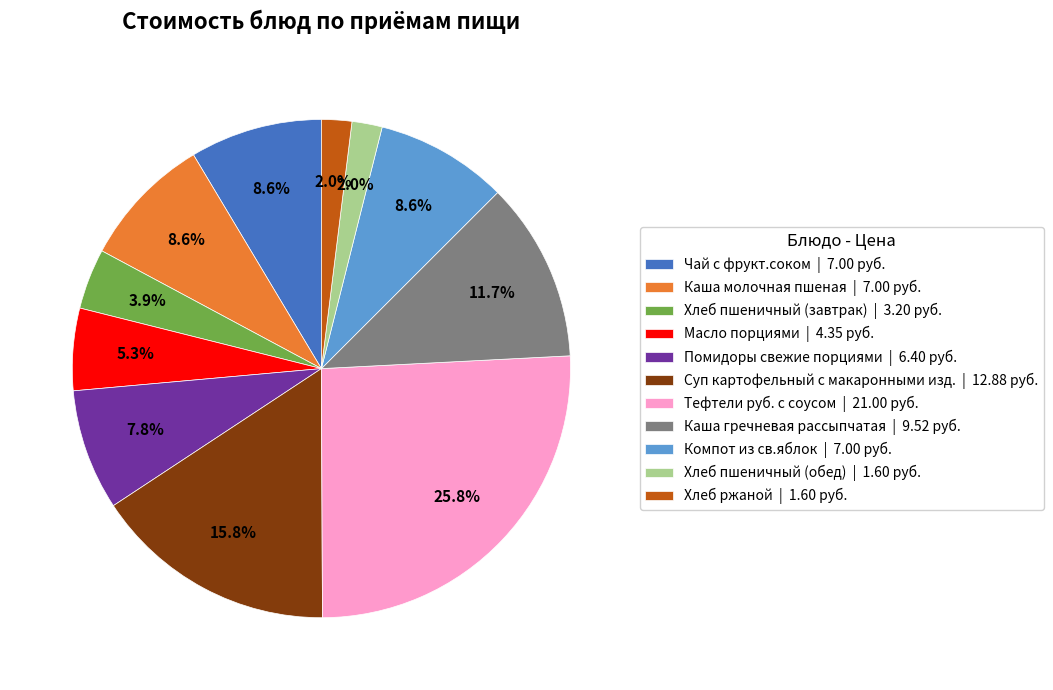

What is the largest slice in the pie chart?

Тефтели руб. с соусом